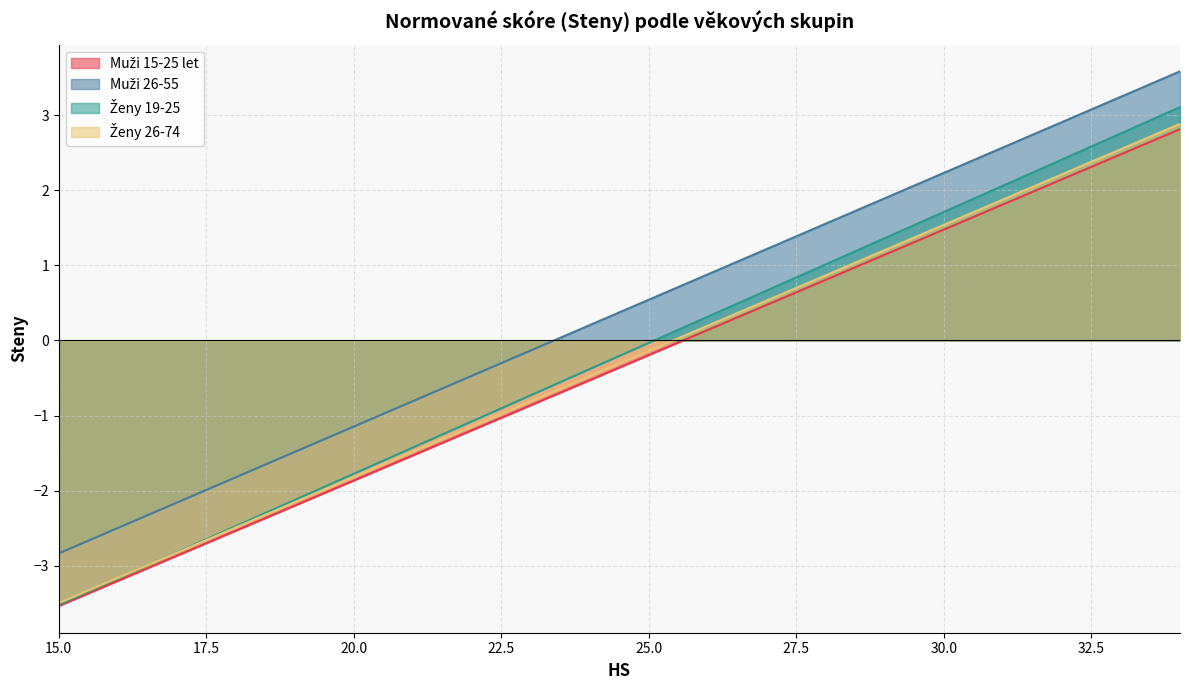

List the labels in order of Muži 15-25 let value, largest first.

34, 33, 32, 31, 30, 29, 28, 27, 26, 25, 24, 23, 22, 21, 20, 19, 18, 17, 16, 15